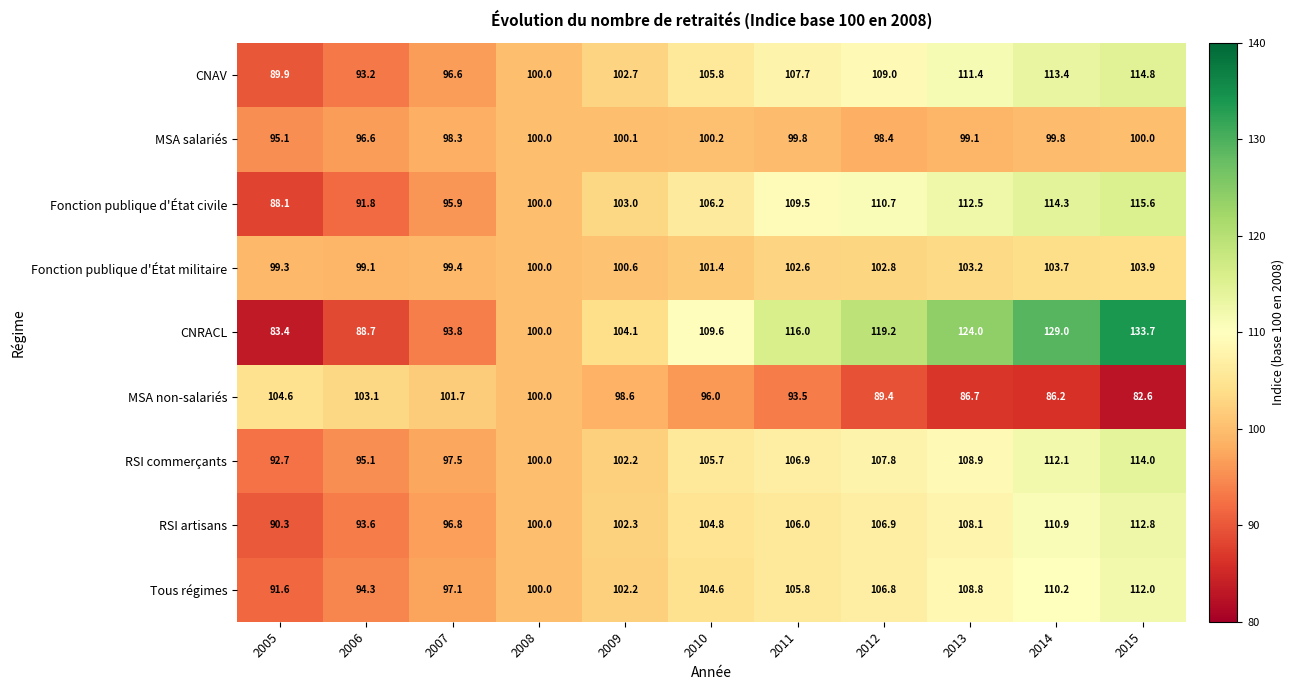

What is the minimum value shown in the chart?

82.6